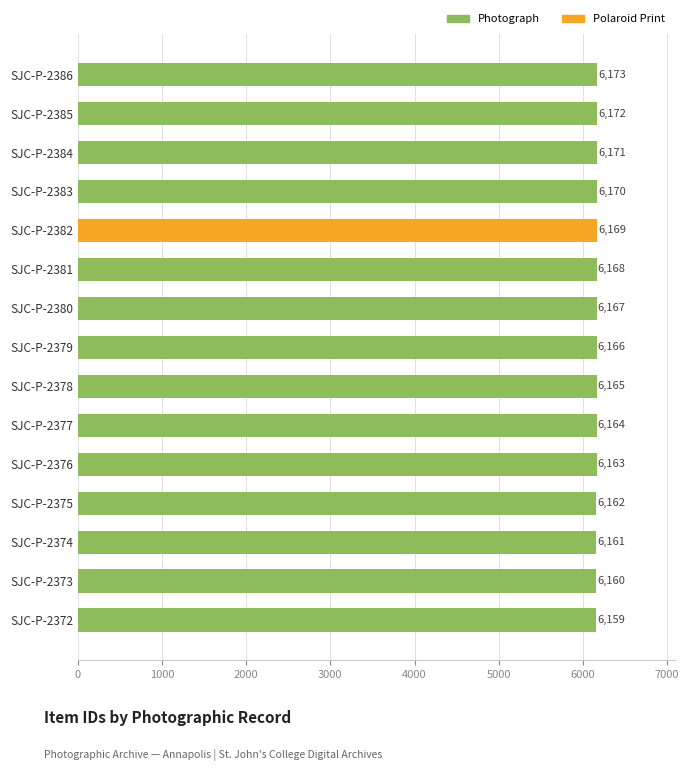

What is the difference between the second highest and minimum values?

13